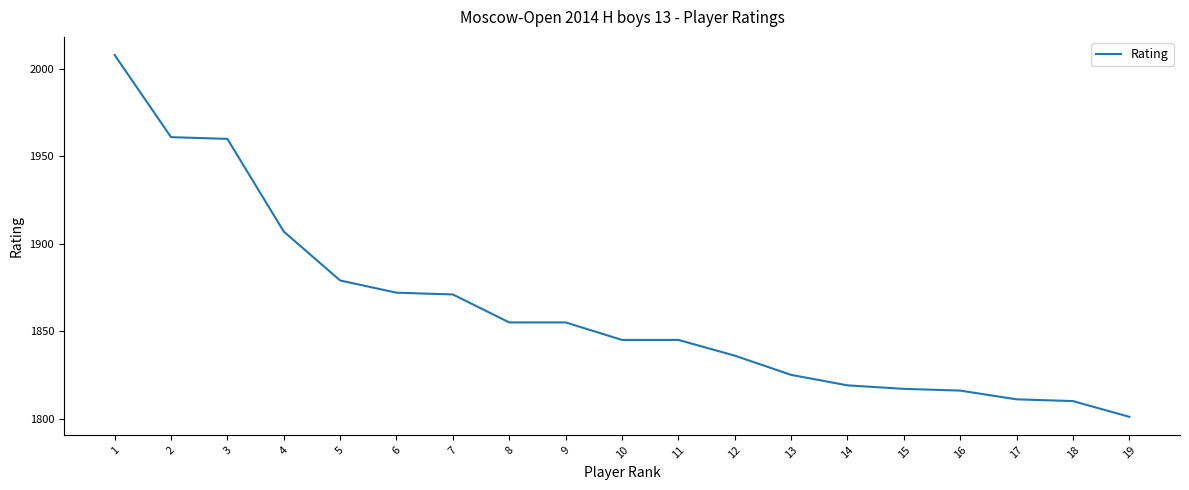

The chart shows a value of 899 at 13. True or false?

False